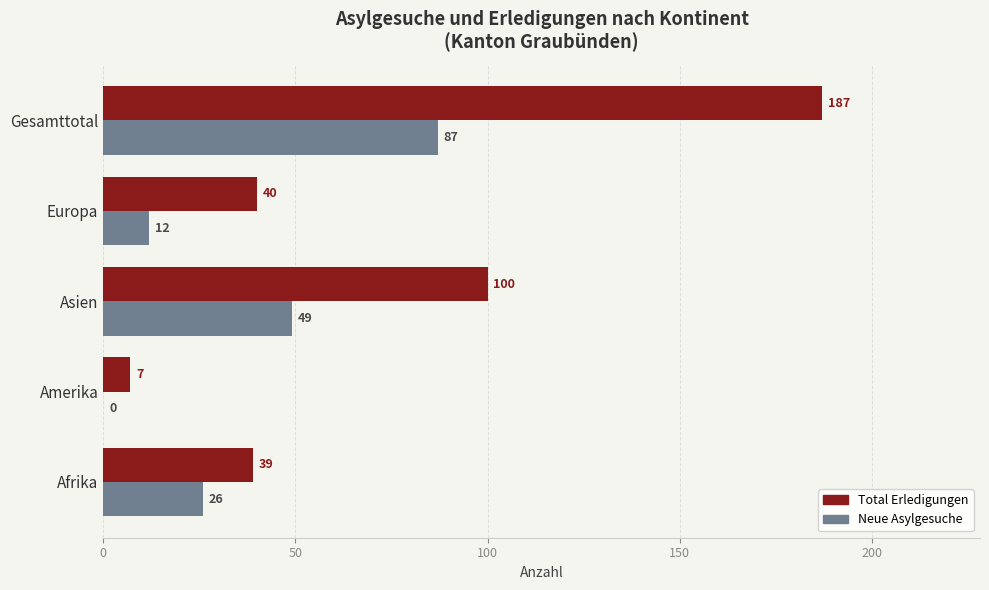

Which series has the largest total across all categories?

Total Erledigungen